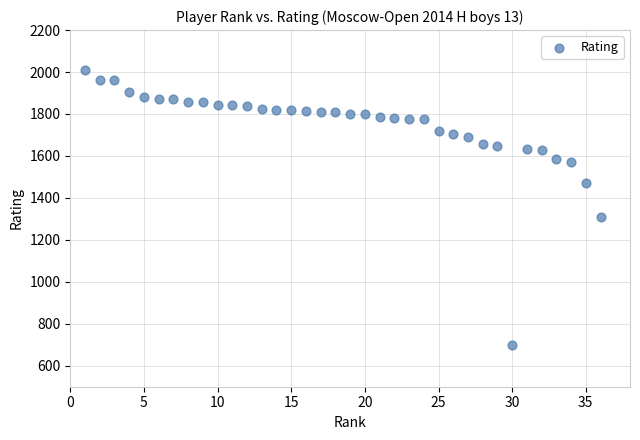

What Y value in the scatter plot is closest to 1354?

1309